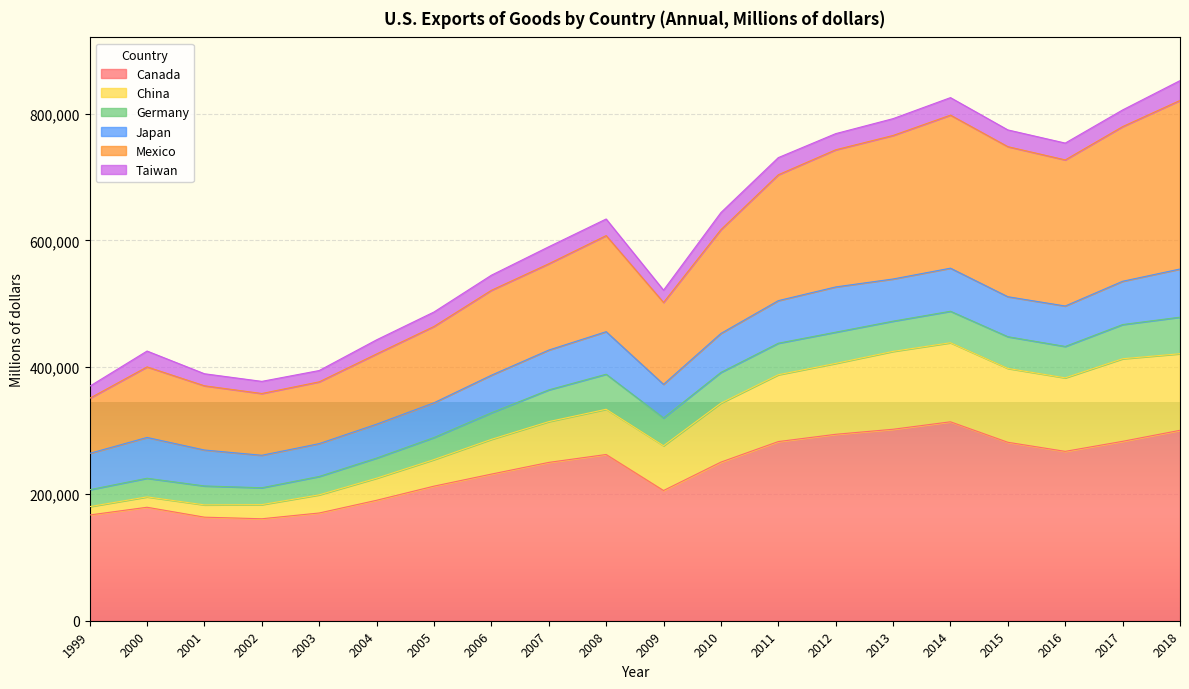

What is the highest value of the Canada series?

313872